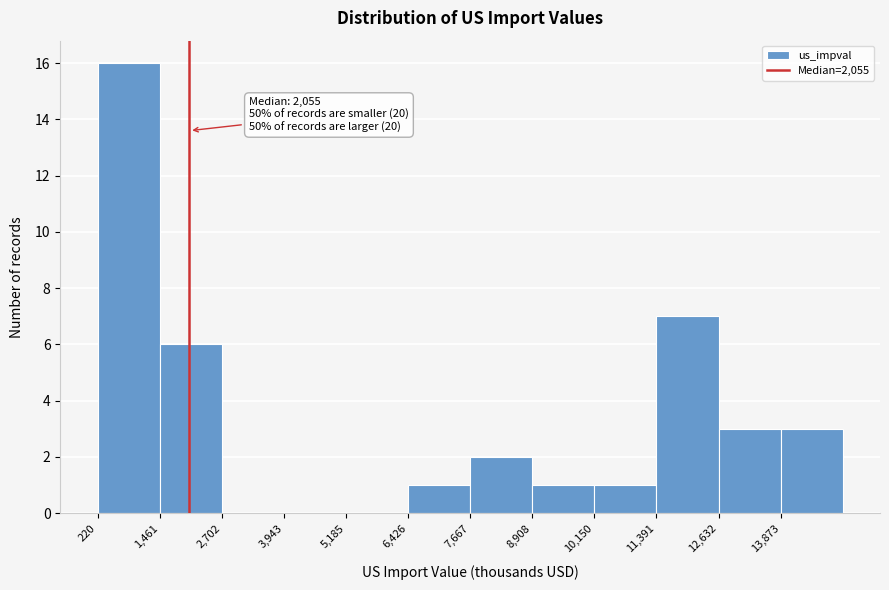

Which range on the x-axis has the tallest bar?

200 to 1400